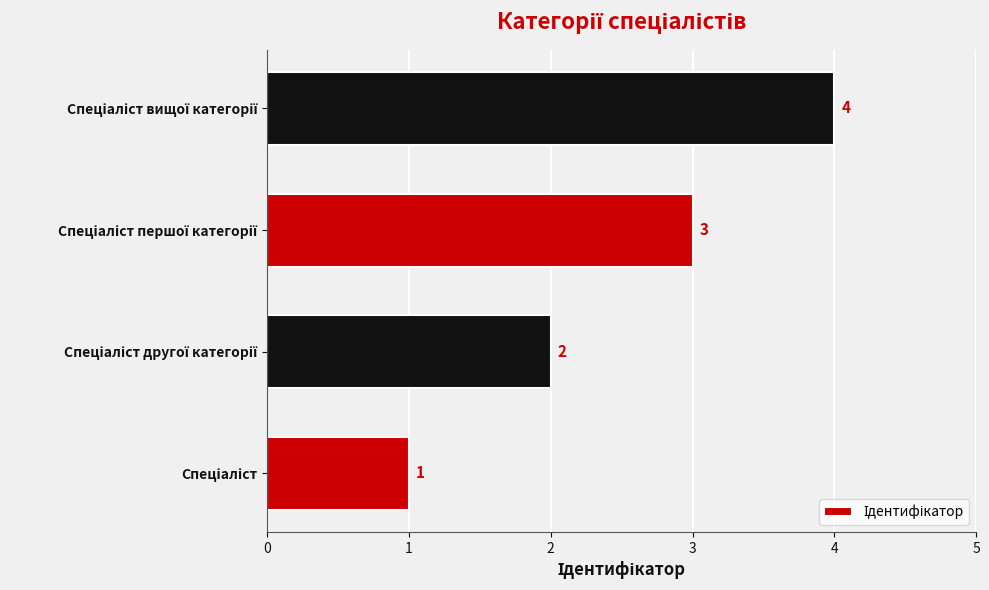

What is the difference between the maximum and minimum values?

3